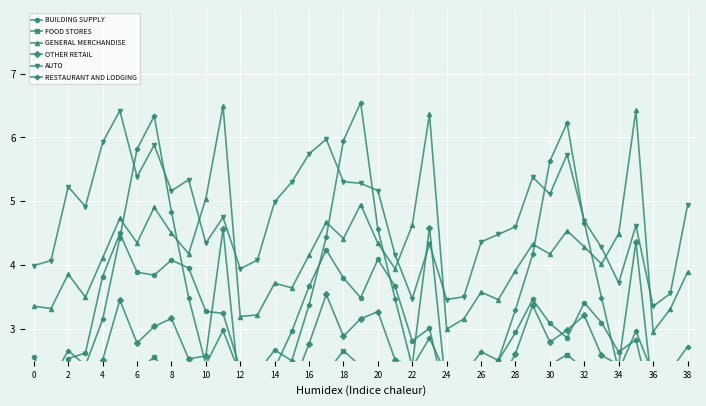

What is the value of the GENERAL MERCHANDISE point at the 19th from the left?

4.4